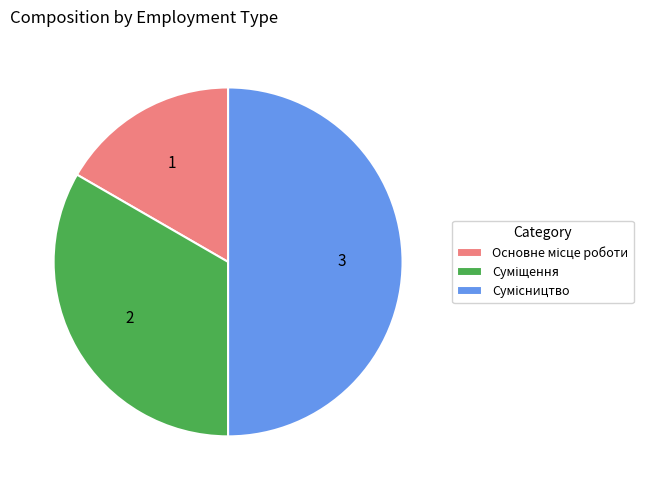

What is the change in value from Основне місце роботи to Суміщення?

+1